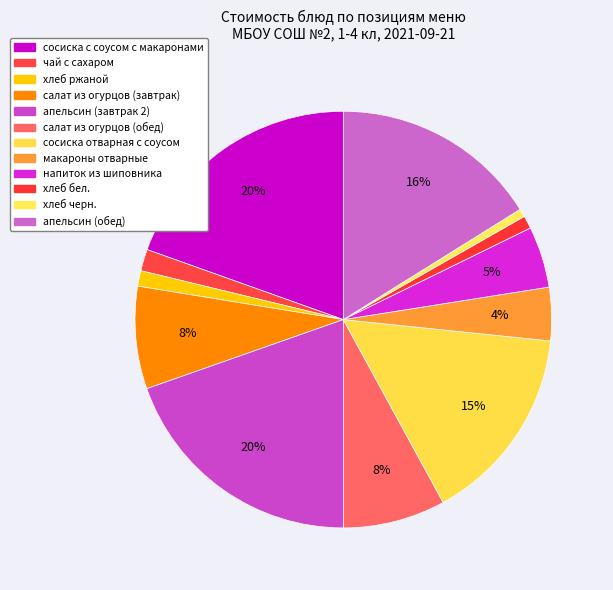

The апельсин (завтрак 2) slice represents 14% of the pie. True or false?

False